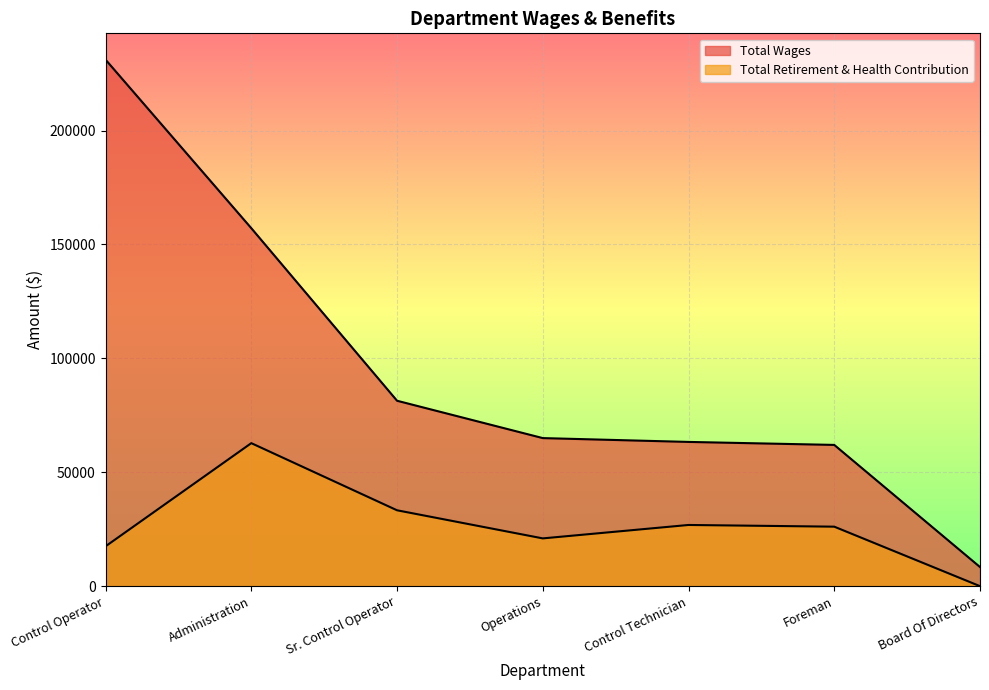

At which label does Total Wages first exceed 64999?

Control Operator